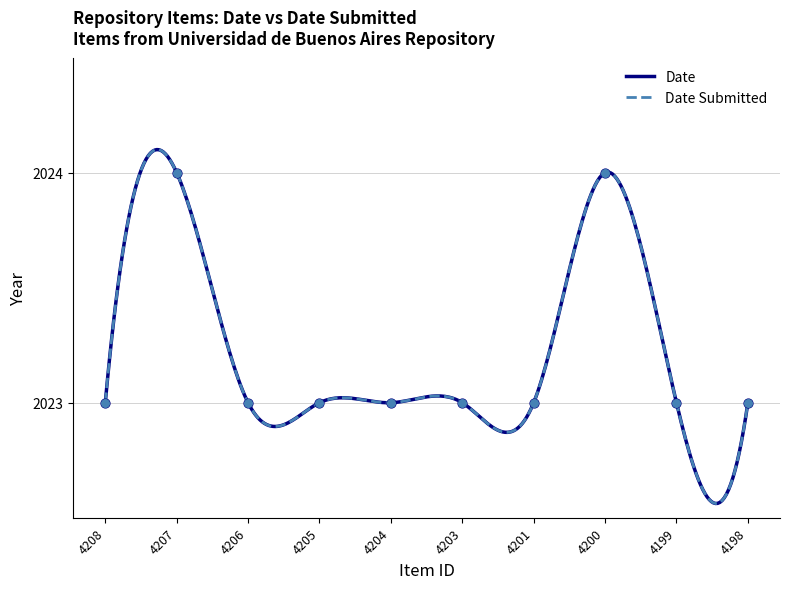

Which series has the largest total across all categories?

Date Submitted